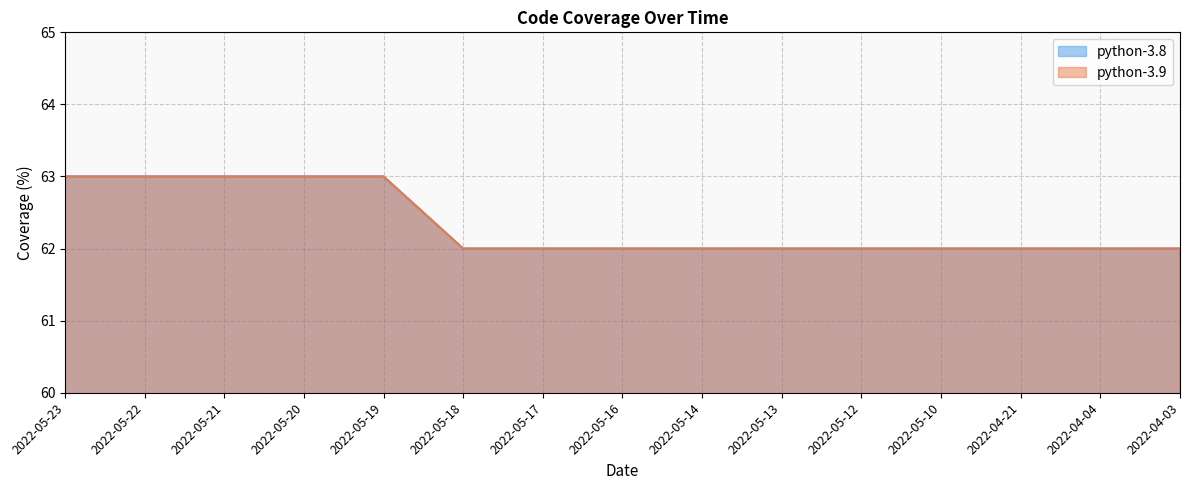

True or false: python-3.8 has more than 1 points higher than both neighbors.

False